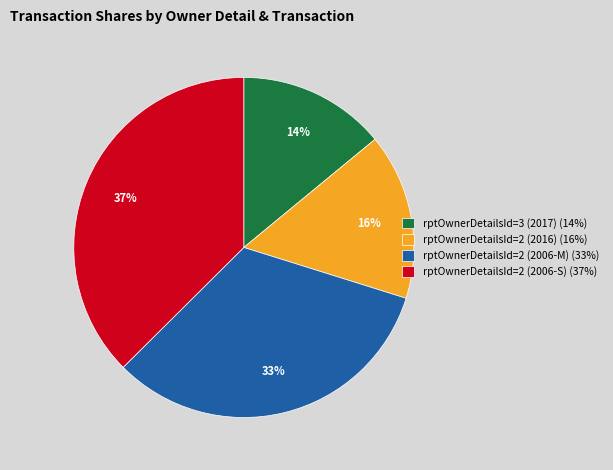

Combined, do rptOwnerDetailsId=2 (2006-S) (37%) and rptOwnerDetailsId=3 (2017) (14%) account for over 50%?

Yes